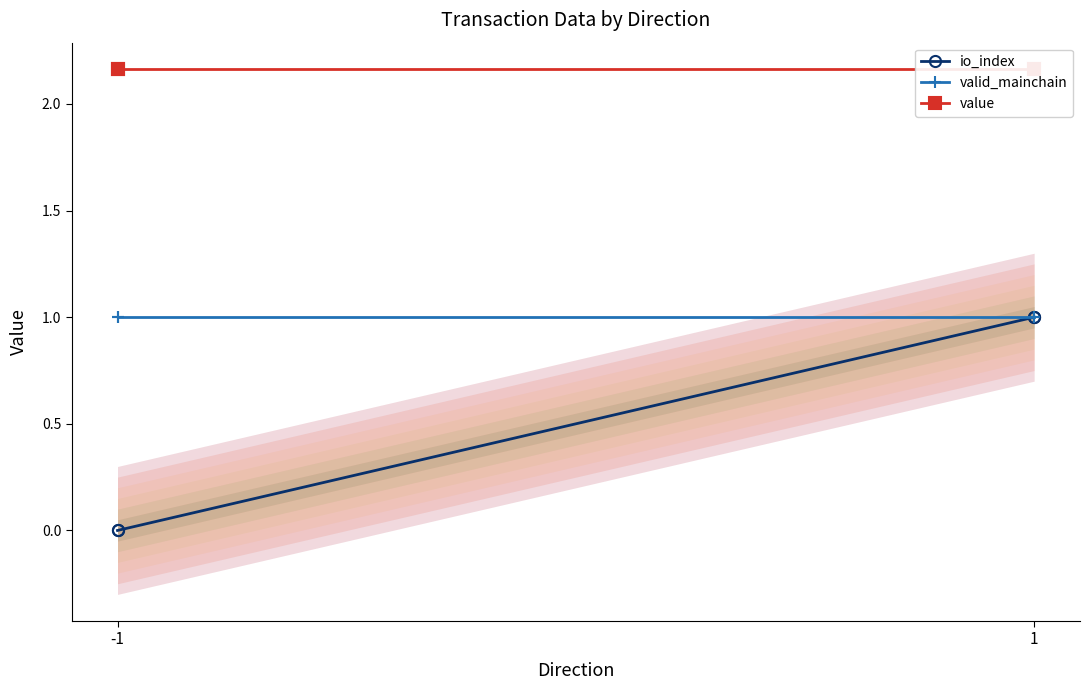

Is the value of valid_mainchain at -1 greater than the value of io_index at 1?

No